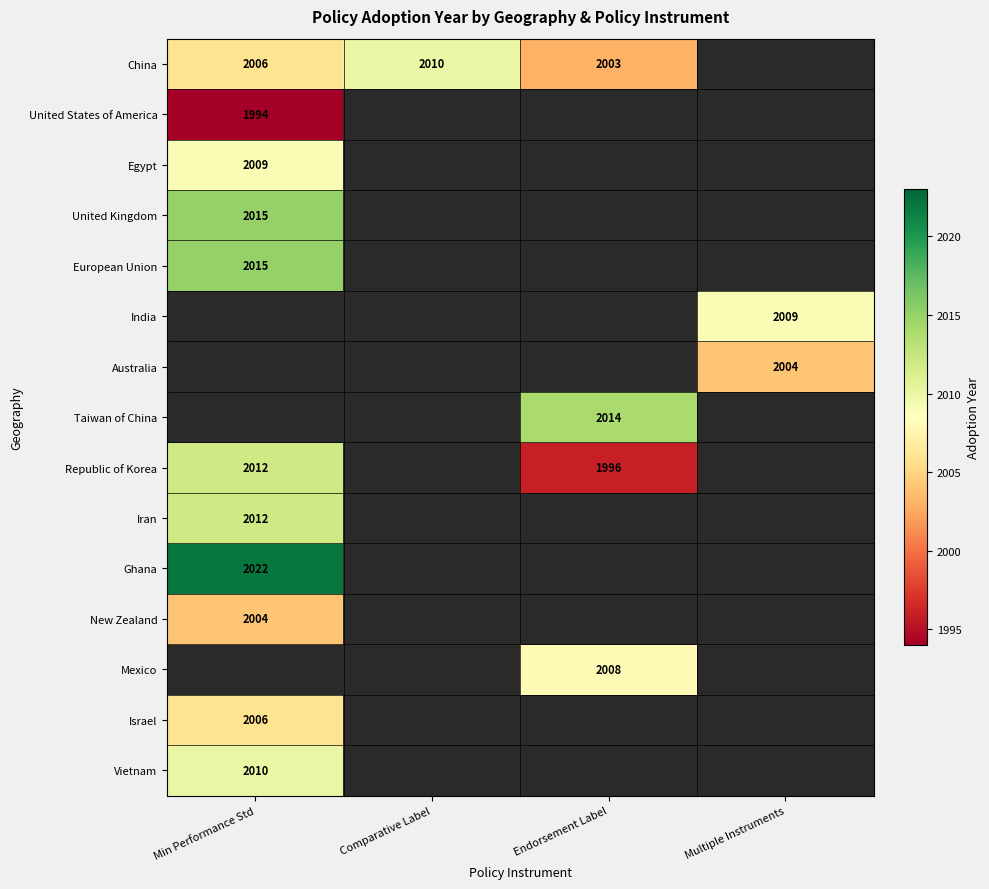

Is it true that European Union equals 2015 at Min Performance Std?

True